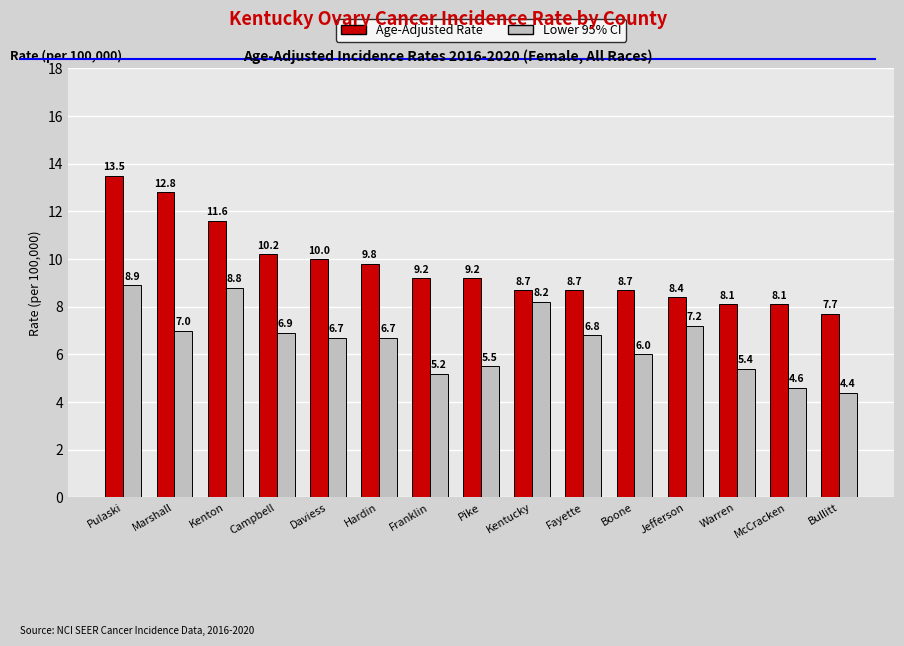

Does the chart contain any negative values?

No